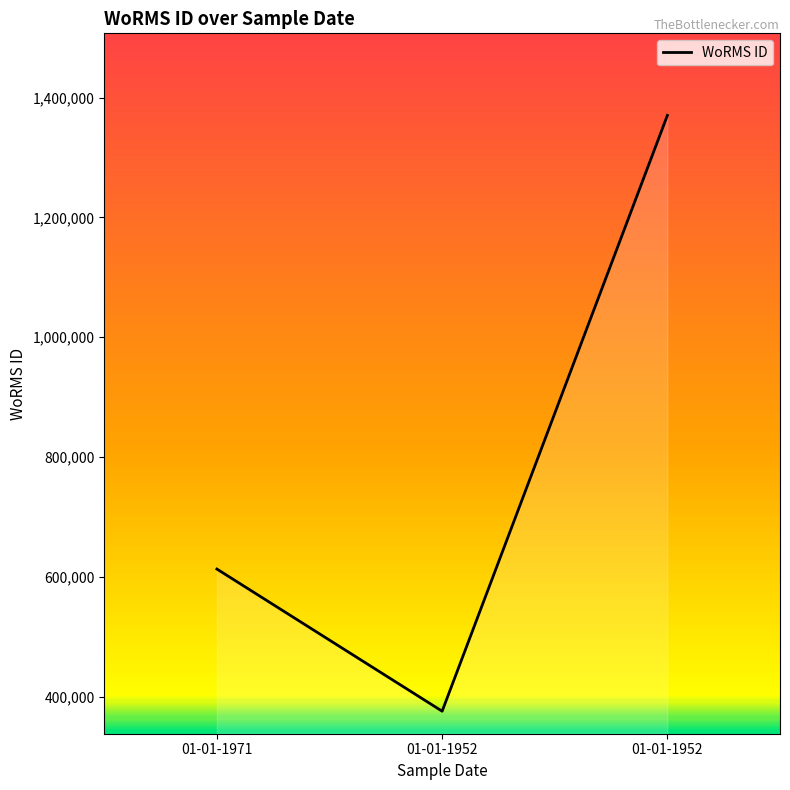

The value at 01-01-1971 is 916510. True or false?

False